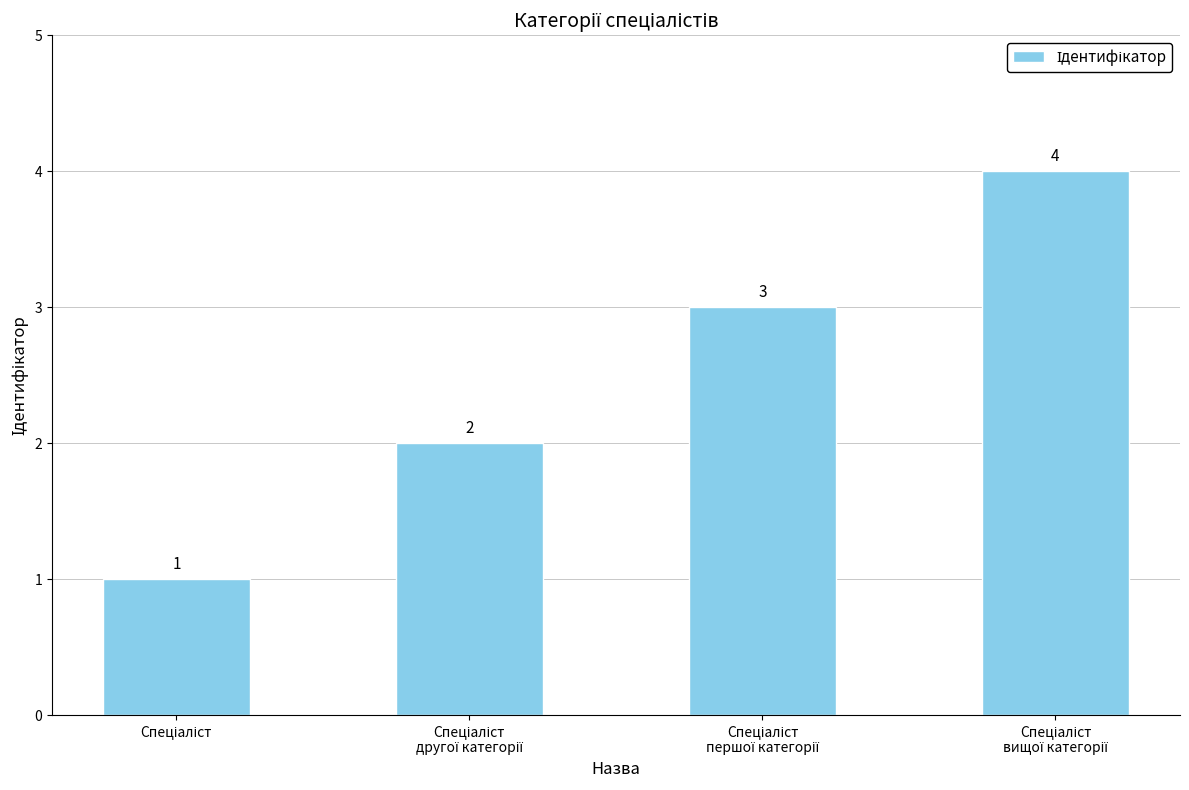

What is the value of the 1st bar from the left?

1